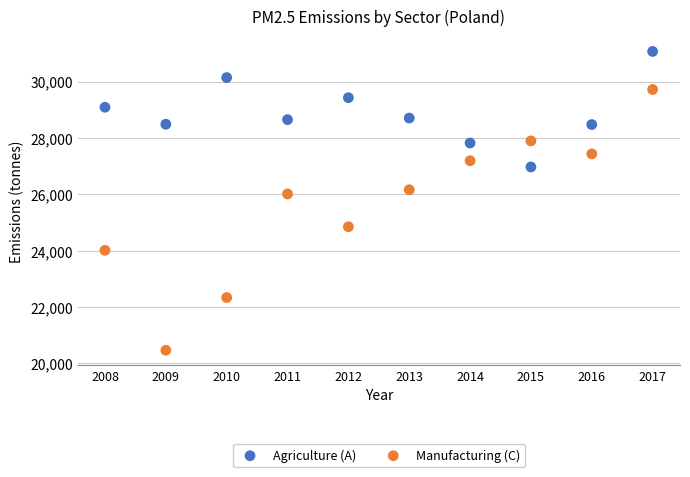

Across all data points, what is the range of Y values (max minus min)?

10596.3